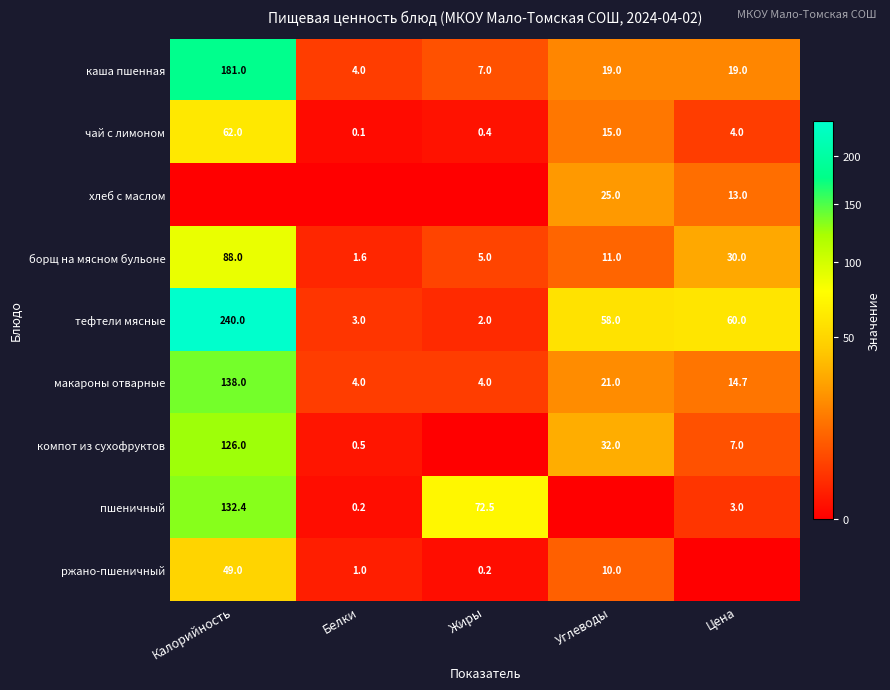

Read the борщ на мясном бульоне value at Цена.

30.0